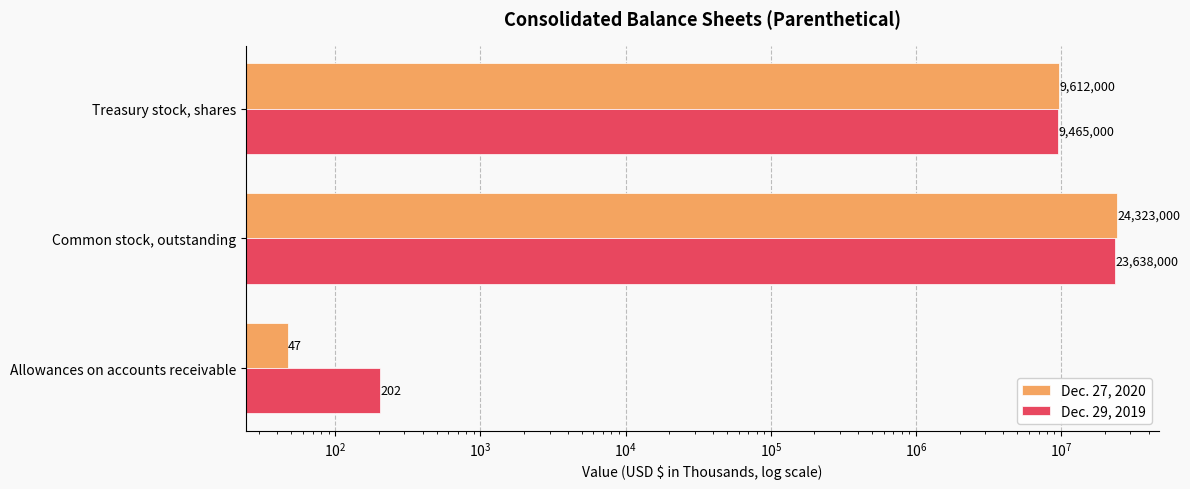

At how many categories does at least one series exceed 3213736?

2